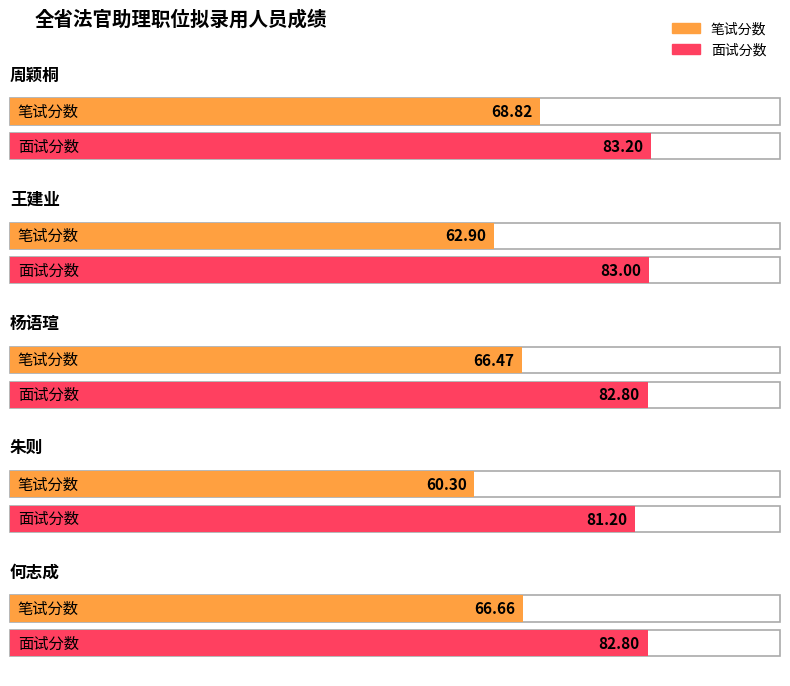

The 笔试分数 series shows 68.8 at 周颖桐. True or false?

True